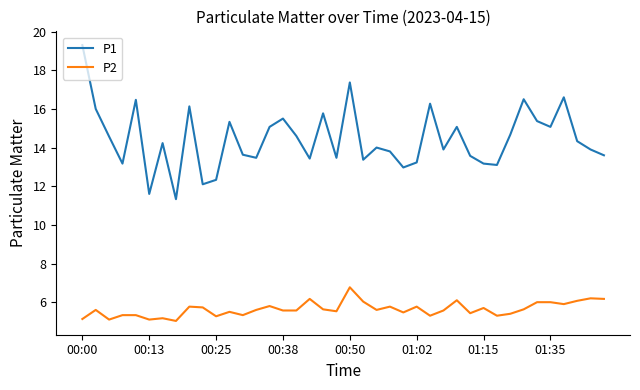

Which series has the widest spread of values?

P1